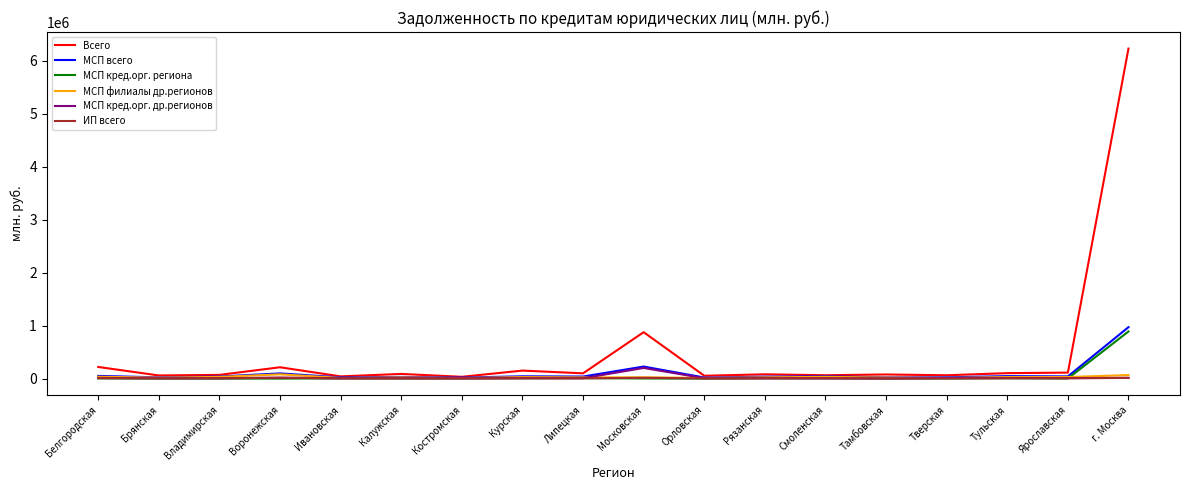

Which series ends up on top after the final intersection of МСП кред.орг. др.регионов and ИП всего?

ИП всего